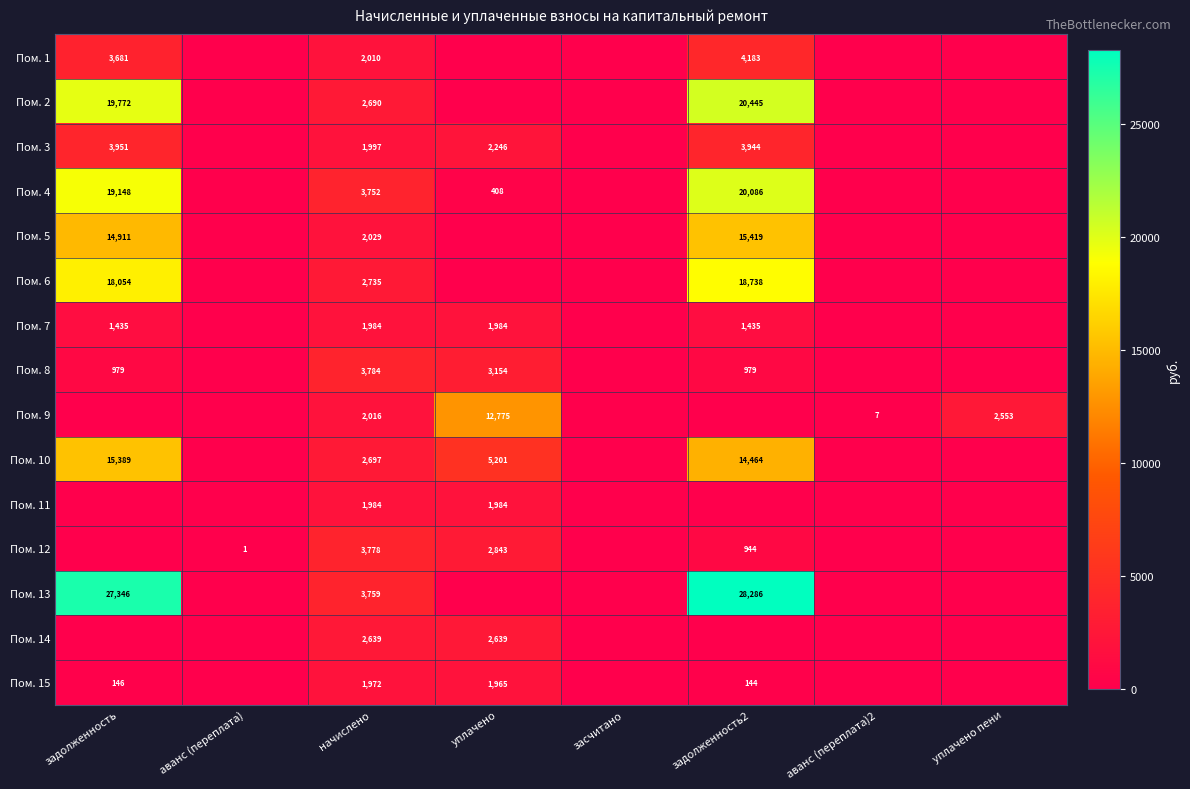

What is the total value across all series at начислено?

39826